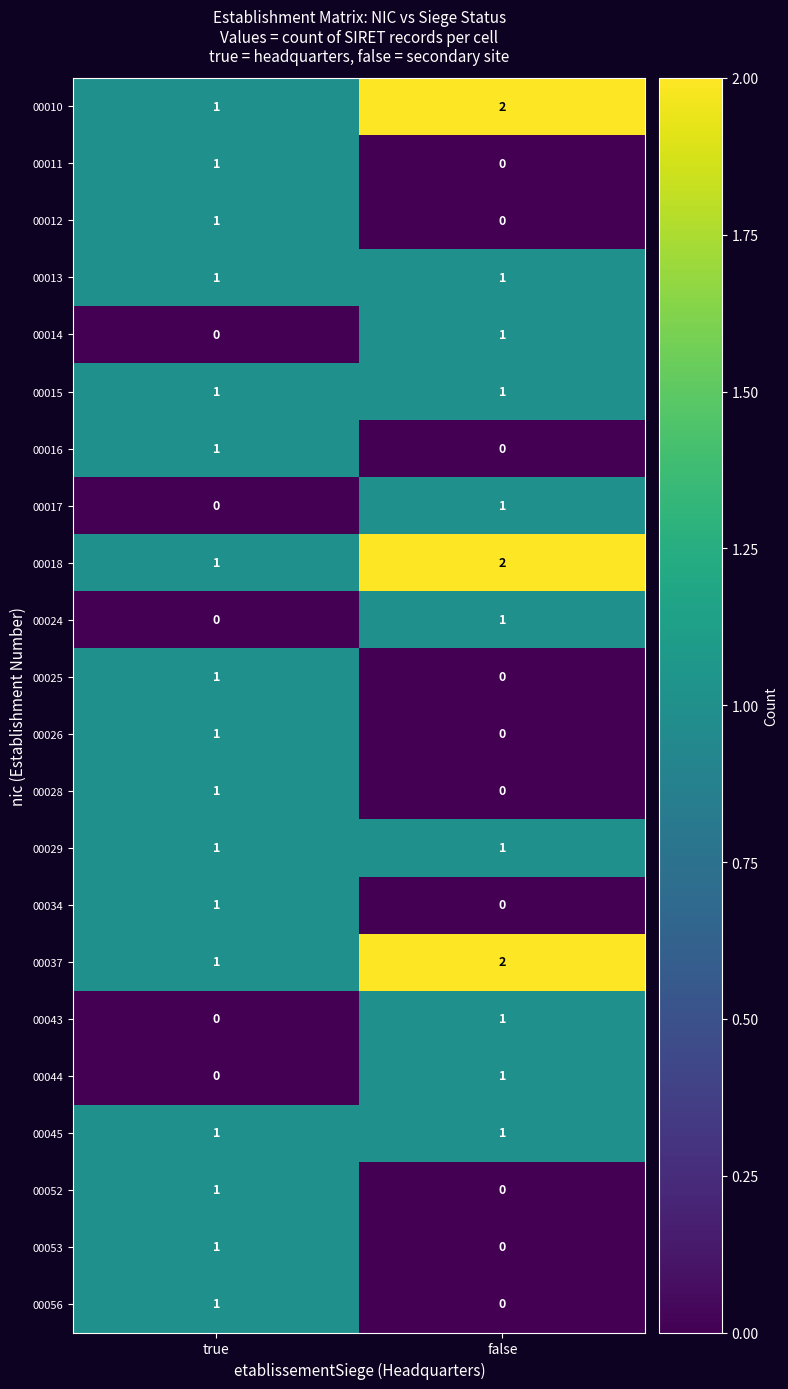

At which category is the sum across all series the highest?

true